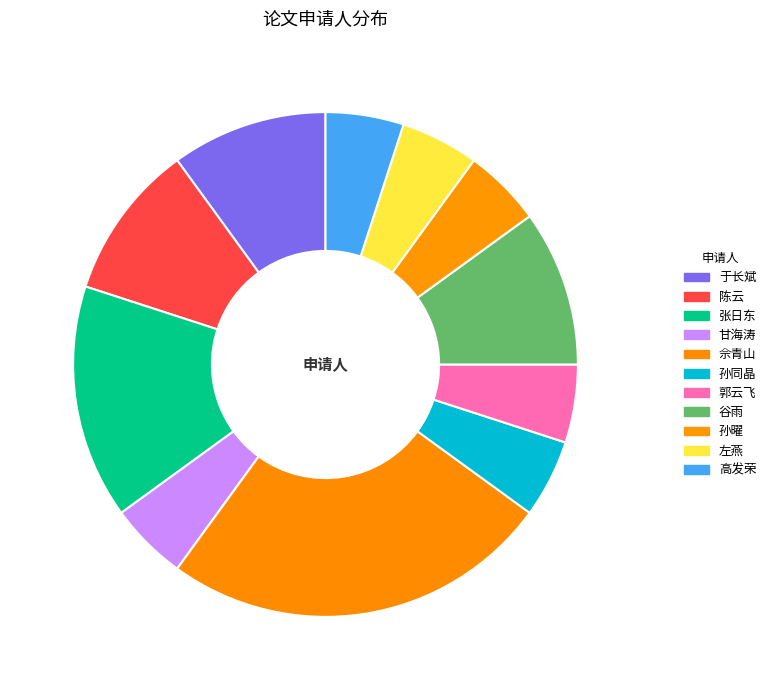

How many segments does this pie chart have?

11